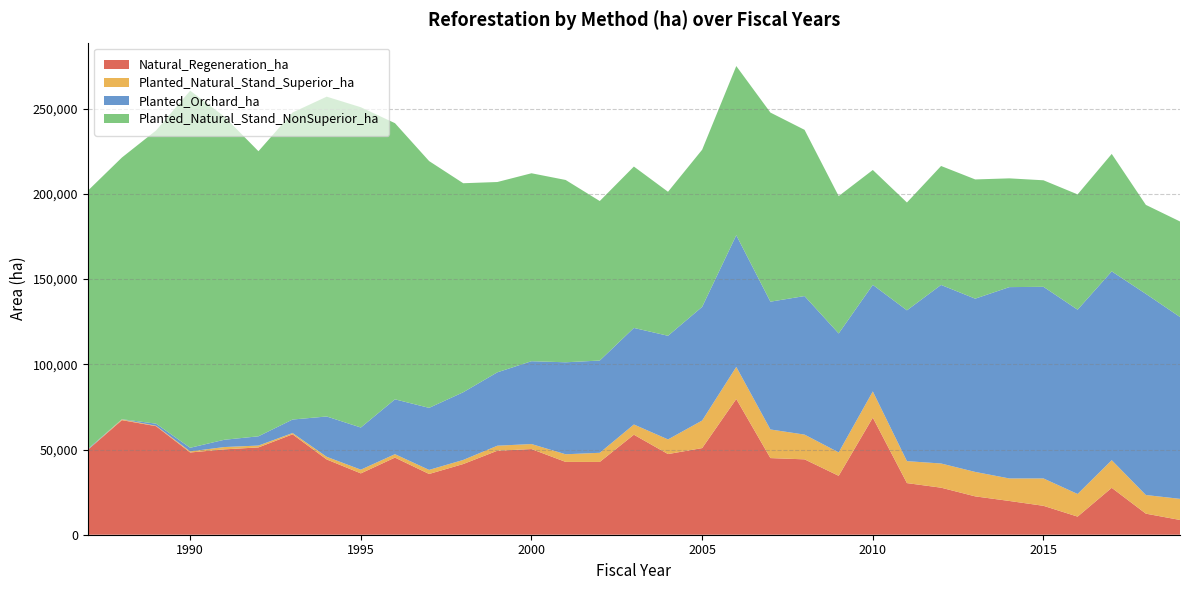

Reading left to right, list all the values displayed in this chart.

Natural_Regeneration_ha: 49767.3	67234.1	63697.4	48259.8	50085.1	51232.9	58912.2	44166.1	35985.1	45259.0	35647.8	41478.0	49281.1	50271.6	42728.9	42709.0	58690.2	47321.9	50837.5	79652.7	44970.0	44224.9	34566.5	68704.5	30293.8	27600.9	22506.6	19808.0	16964.0	10626.4	27525.3	12360.0	8661.0
Planted_Natural_Stand_Superior_ha: 100.8	455.8	260.6	636.9	1362.5	1086.2	756.4	1558.4	2192.5	2006.4	2396.1	2401.4	2953.4	2940.7	4479.9	5368.6	5997.7	8604.1	16167.3	18820.1	16792.3	14524.3	13755.0	15385.5	12887.5	14192.5	14343.5	13212.4	16063.1	13284.6	16212.3	10945.7	12388.9
Planted_Orchard_ha: 434.2	99.4	1200.2	2125.9	4271.9	5428.4	7918.6	23656.9	24727.1	32183.5	36393.0	39719.2	43062.7	48600.6	53972.2	54122.2	56652.2	60803.5	66693.2	77280.0	74981.6	81293.0	69773.4	62537.9	88488.1	104780.4	101665.5	112269.6	112440.1	108132.0	110785.9	118019.1	106714.6
Planted_Natural_Stand_NonSuperior_ha: 151520.4	153542.5	172037.6	209526.4	189649.9	167282.0	180165.6	187663.2	187931.3	162040.7	144822.3	122649.8	111664.9	110284.3	106982.1	93600.4	94694.3	84506.0	92215.3	99252.1	110967.9	97541.2	80604.4	67395.1	63273.7	69792.6	69956.8	63817.6	62508.4	67655.5	68927.6	52217.8	56046.7